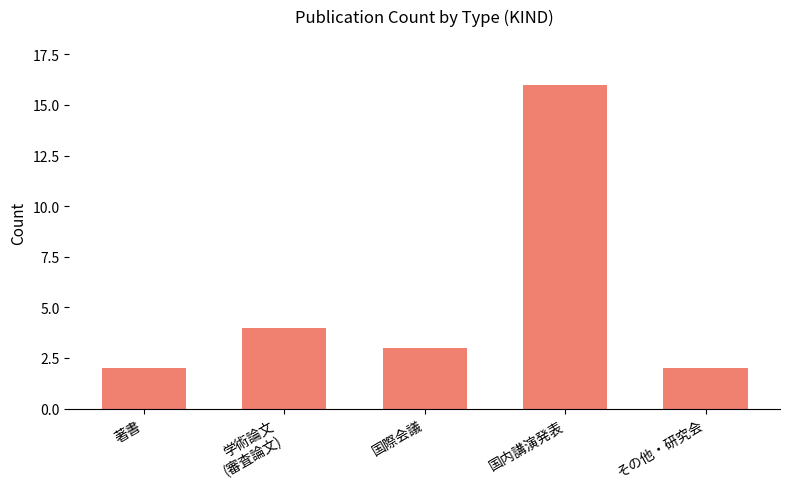

What is the greatest value displayed?

16